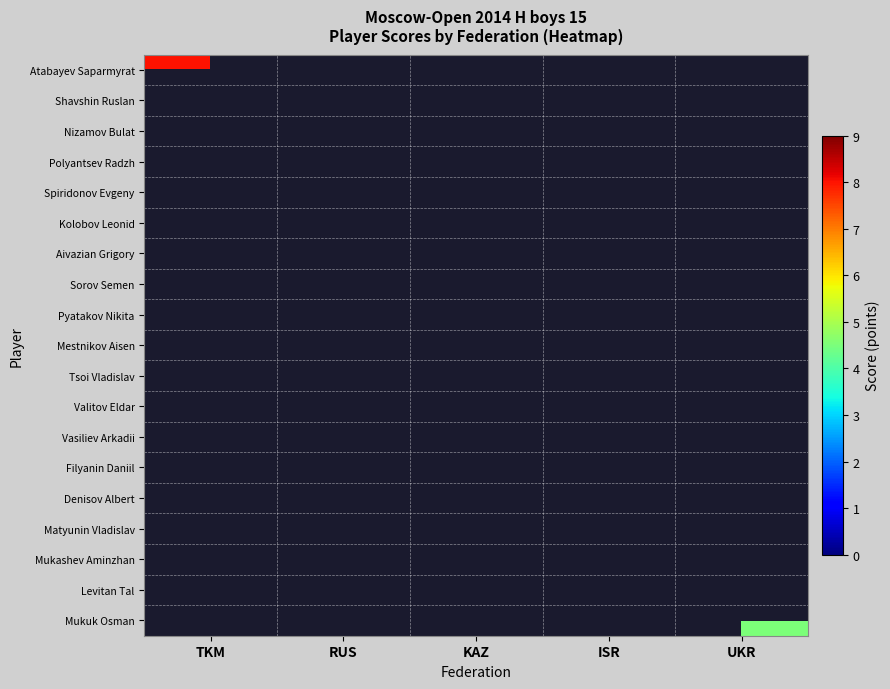

How many data points does each series have?

5